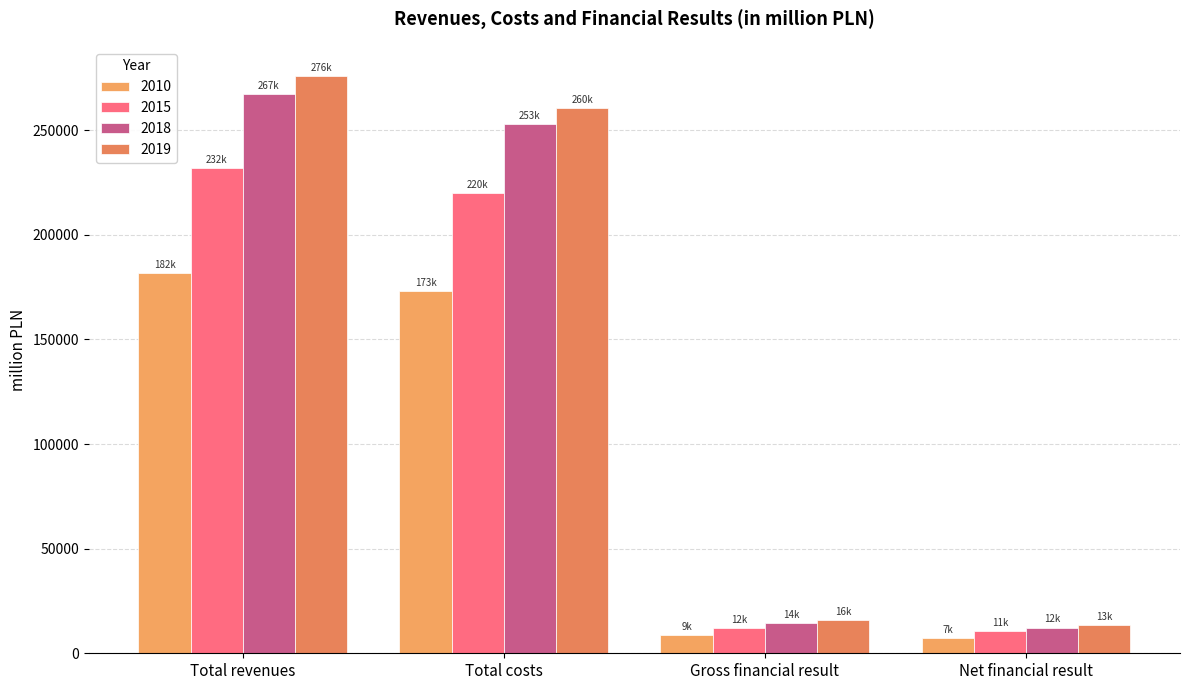

What is the label of the 4th bar from the right?

Total revenues